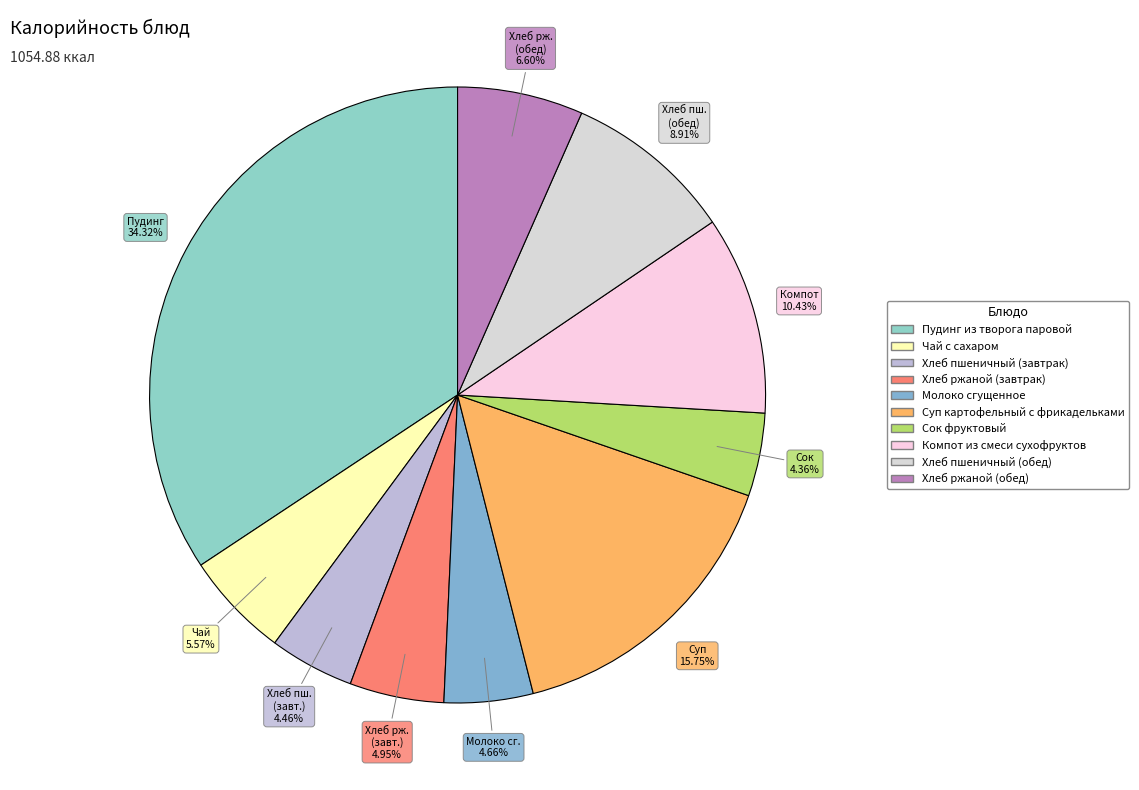

Count the number of slices in the pie.

10